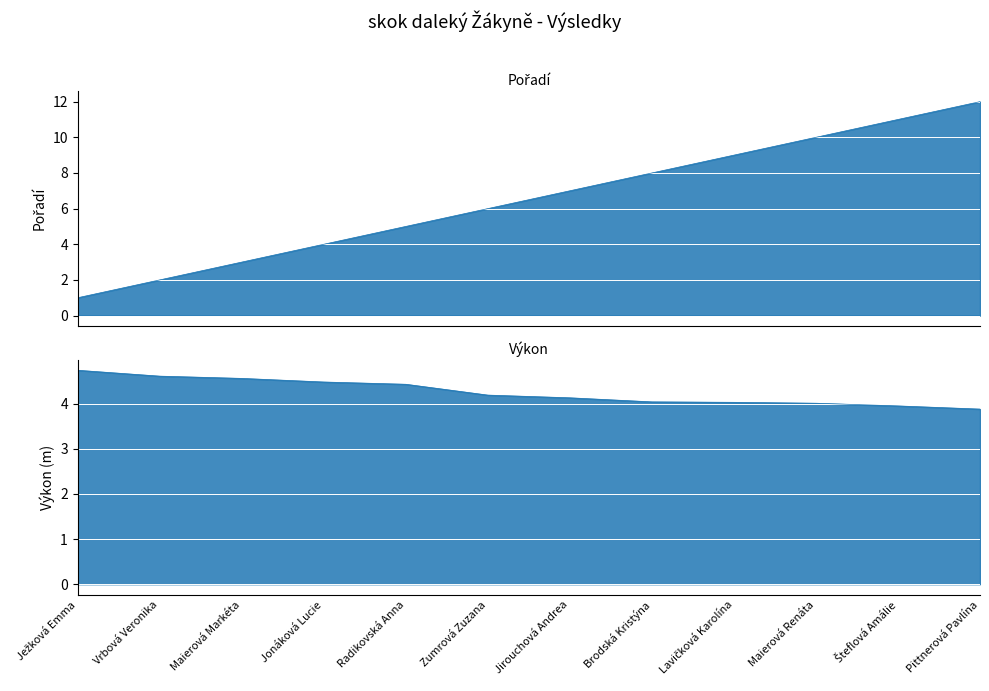

At which label is Pořadí closest to 6?

Zumrová Zuzana